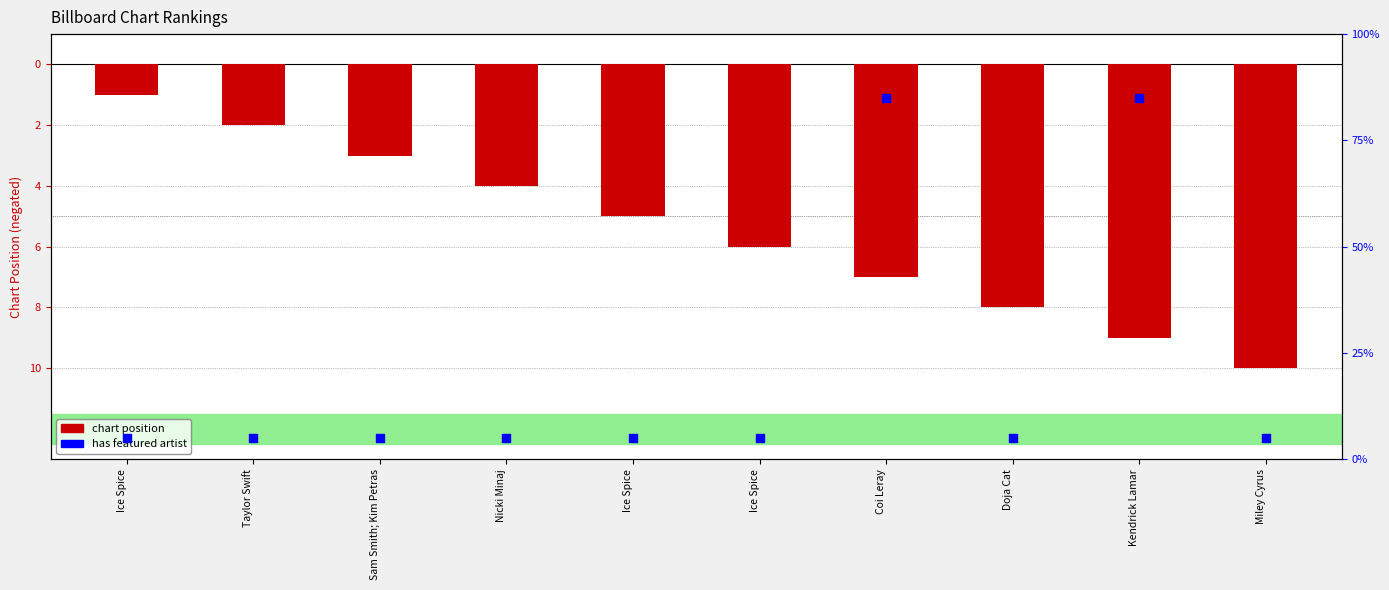

Which series reaches the maximum Y coordinate?

Featured Artist